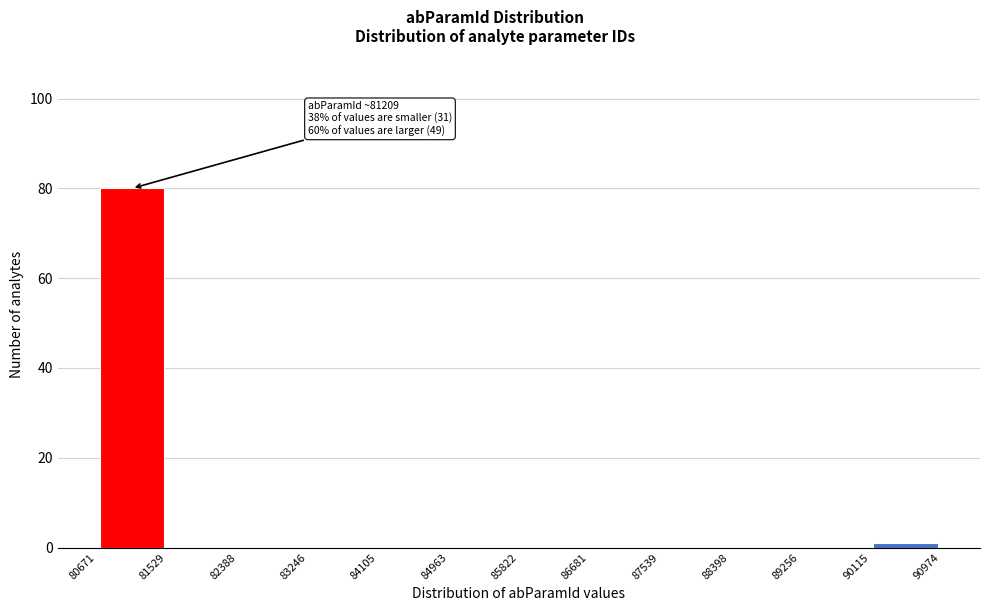

Over which range of the x-axis is the bar tallest?

80671 to 81529